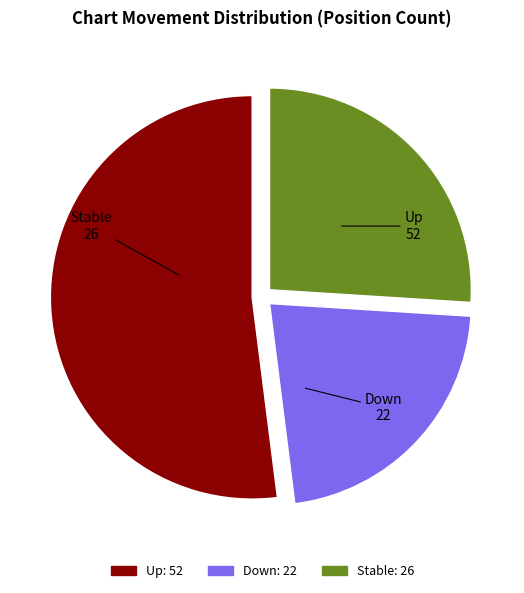

How many segments does this pie chart have?

3